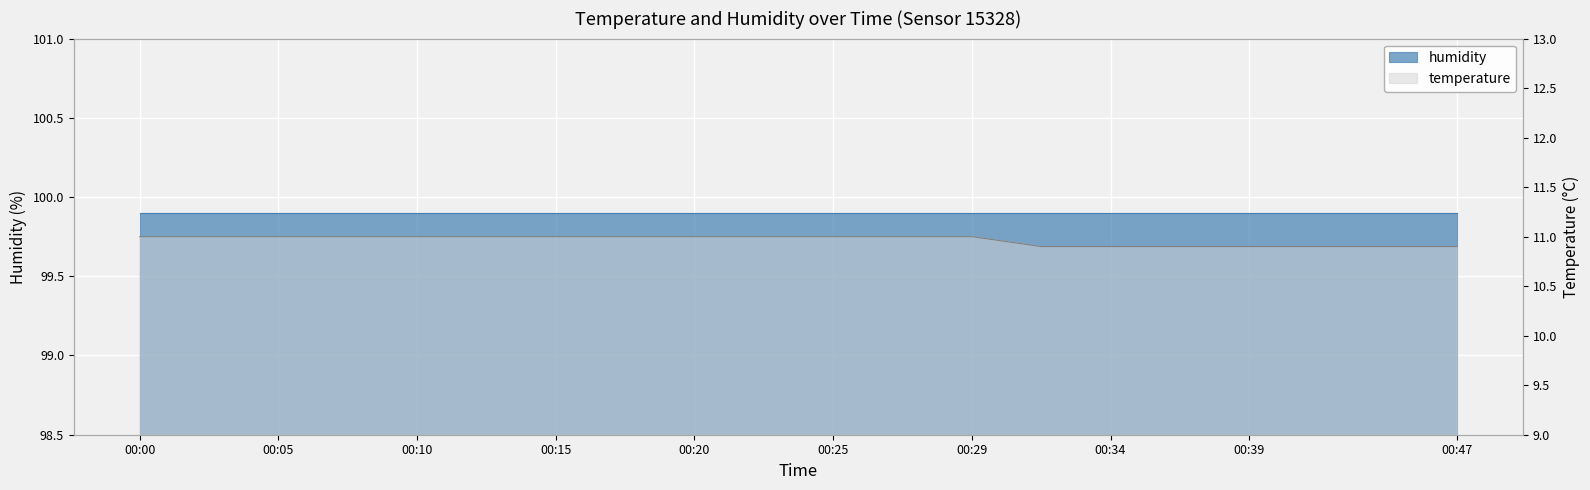

At which category does the chart reach its minimum across all series?

00:32